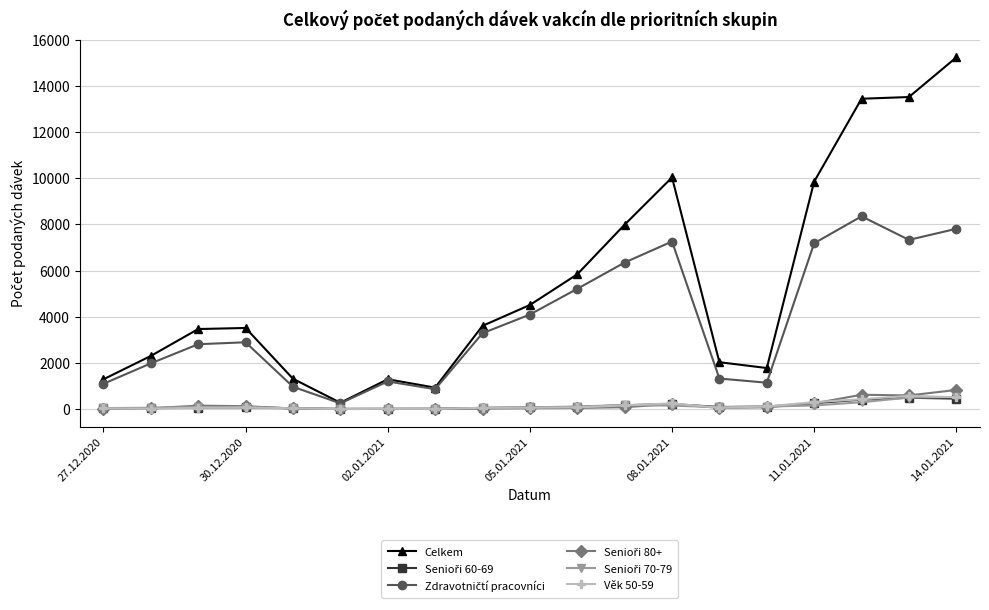

True or false: Věk 50-59 has more than 2 interior local peaks.

True